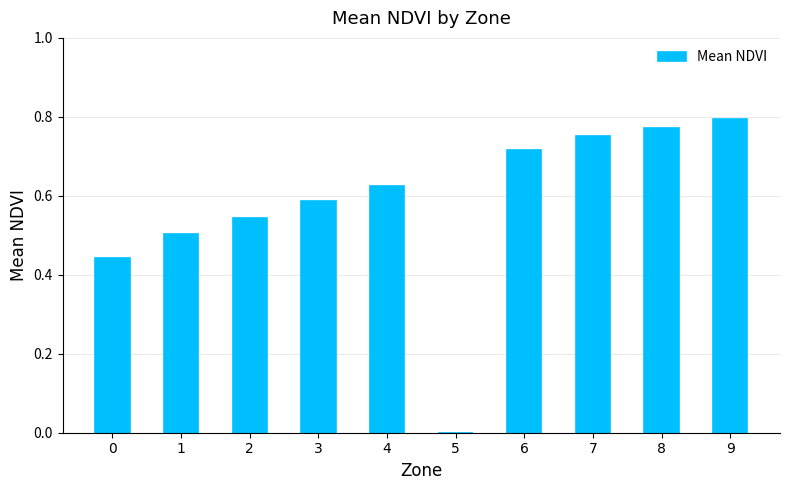

Where is the data nearest to the value 0?

5